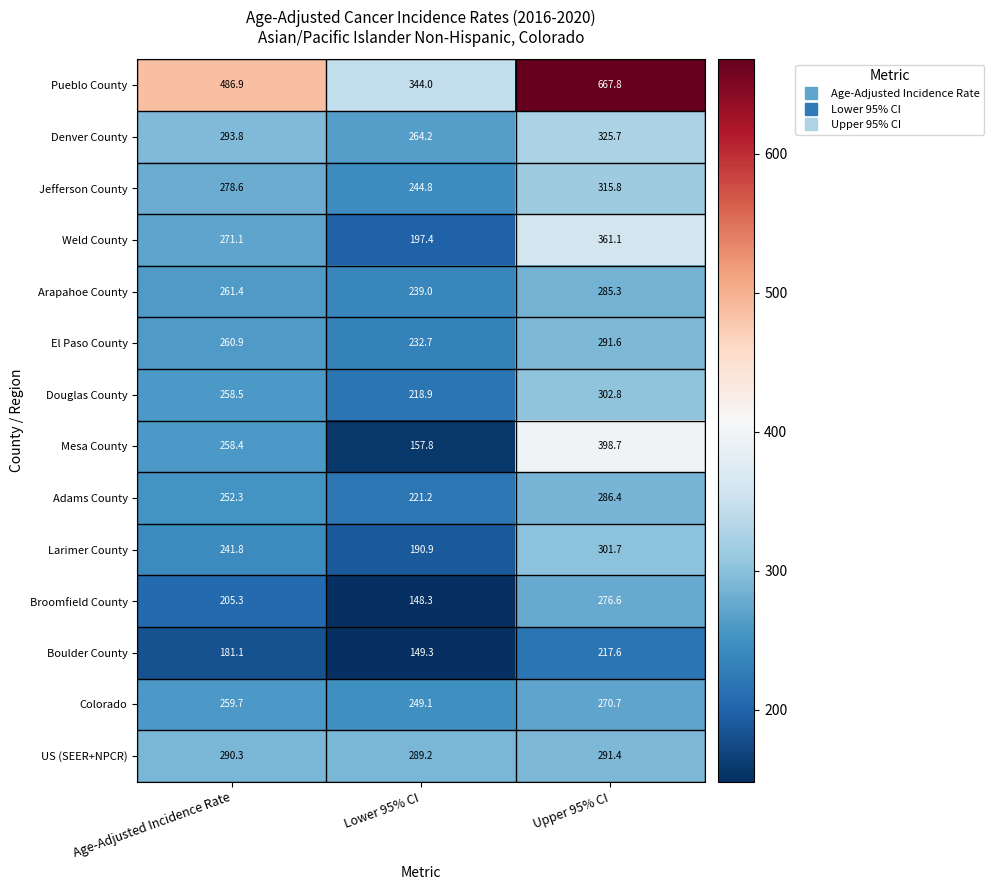

The Pueblo County series shows 319.1 at Age-Adjusted Incidence Rate. True or false?

False